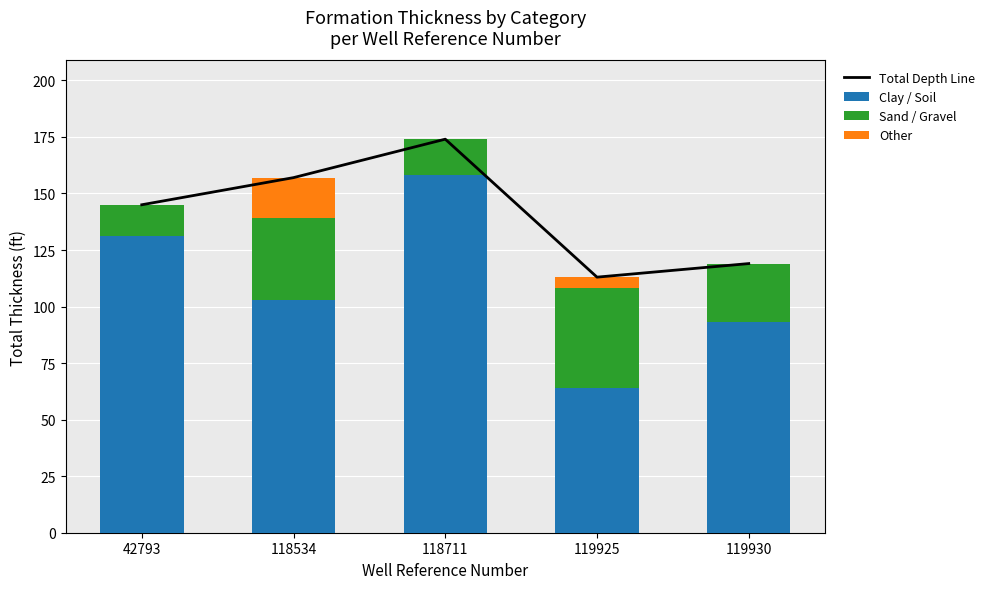

The value of Clay / Soil at 119925 is 64. True or false?

True